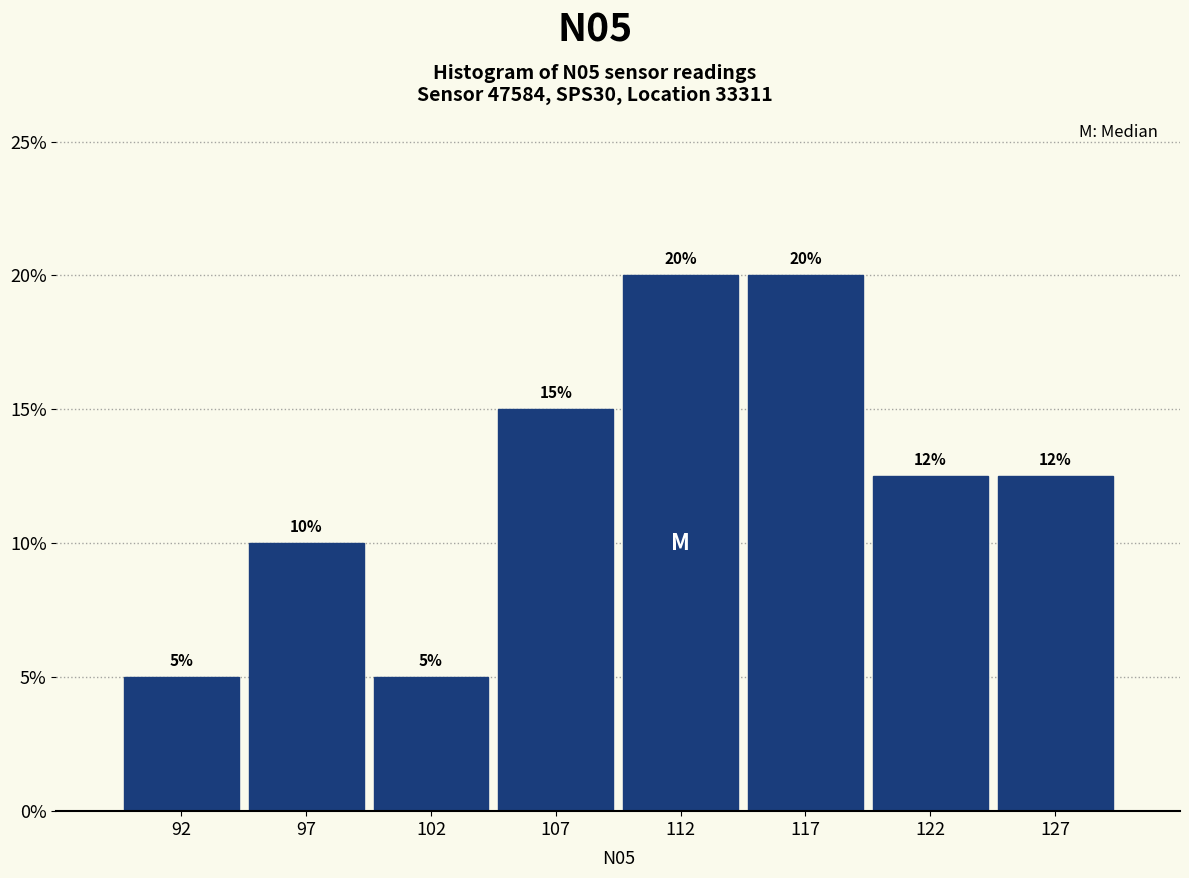

Between 92 and 127, which is larger?

127